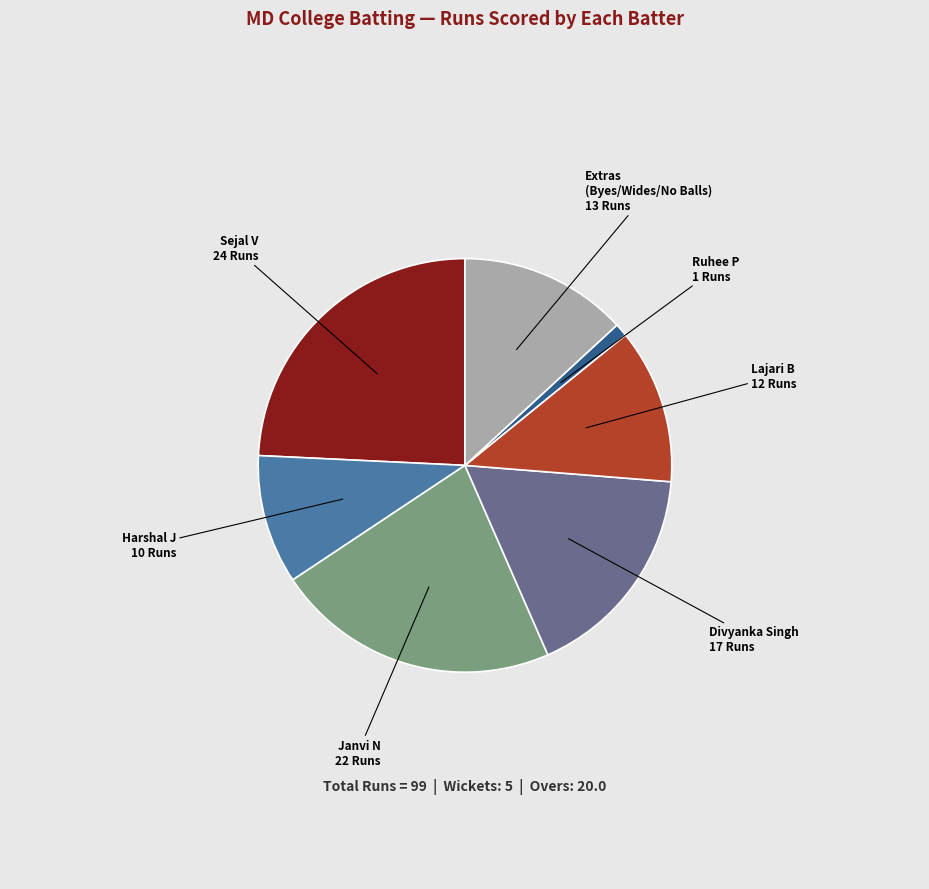

Is there any slice that represents more than half of the pie?

No